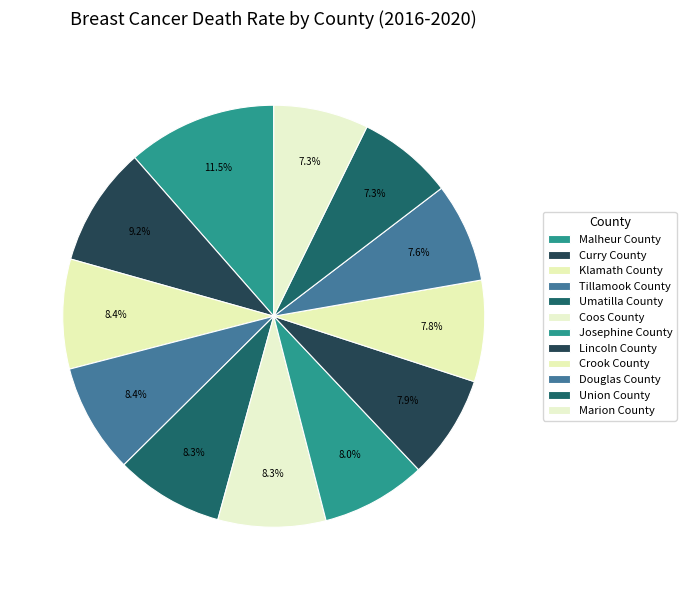

To the nearest percent, what is the average slice percentage?

8%